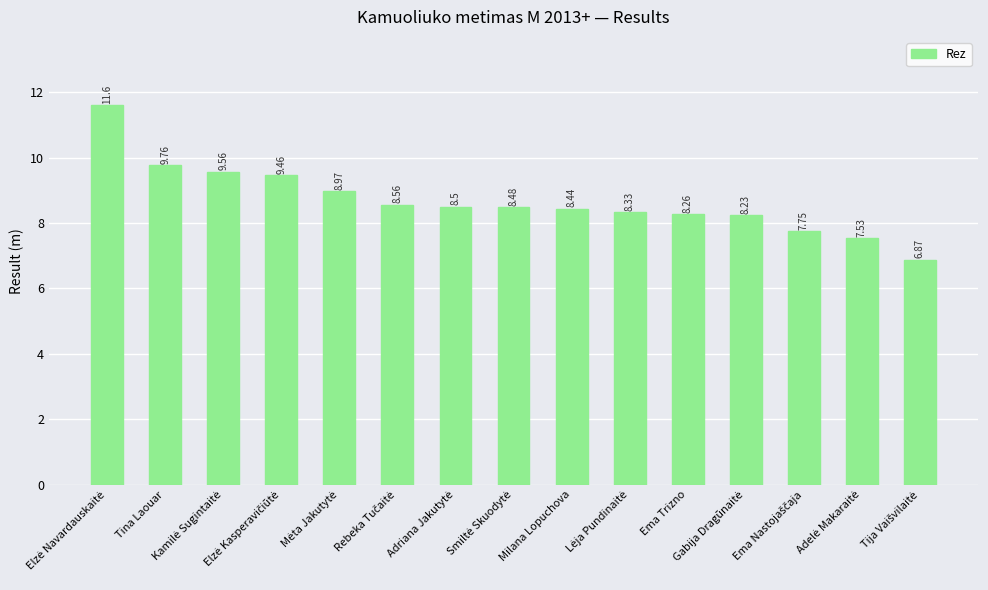

What is the difference between the maximum and minimum values?

4.7